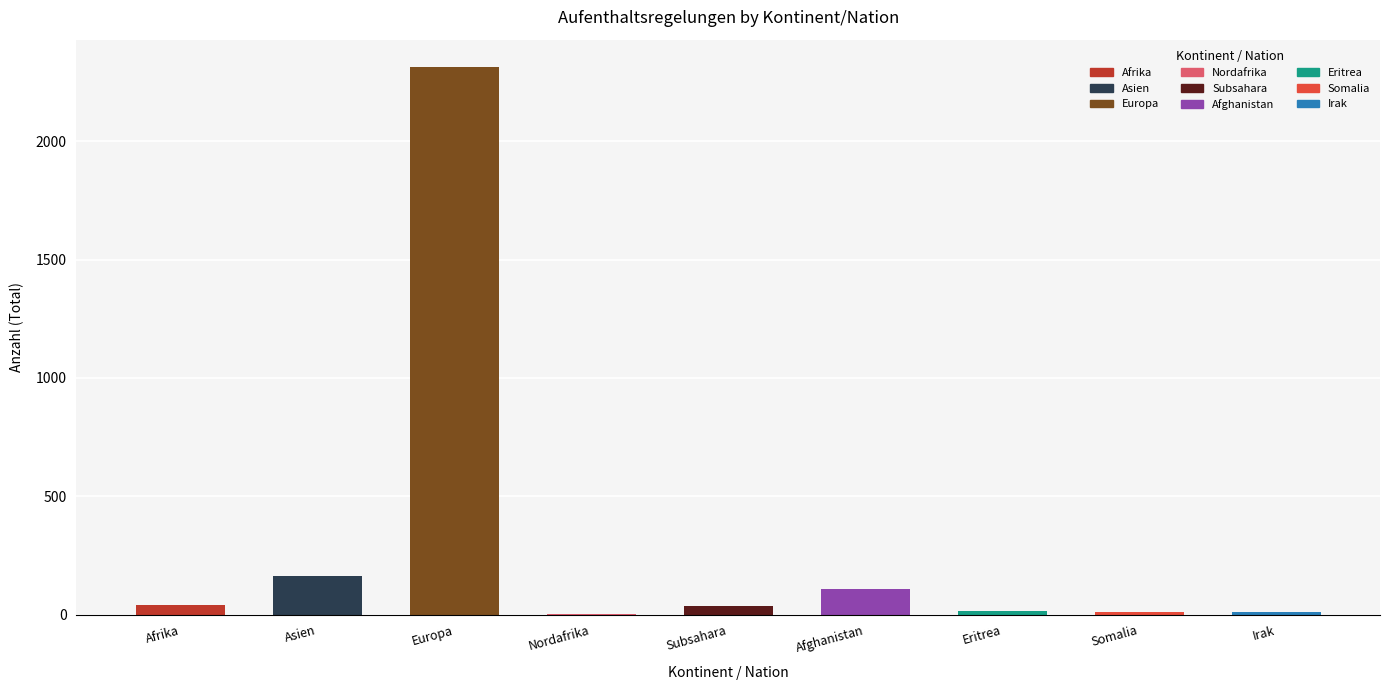

At which label is the value closest to 1158?

Asien